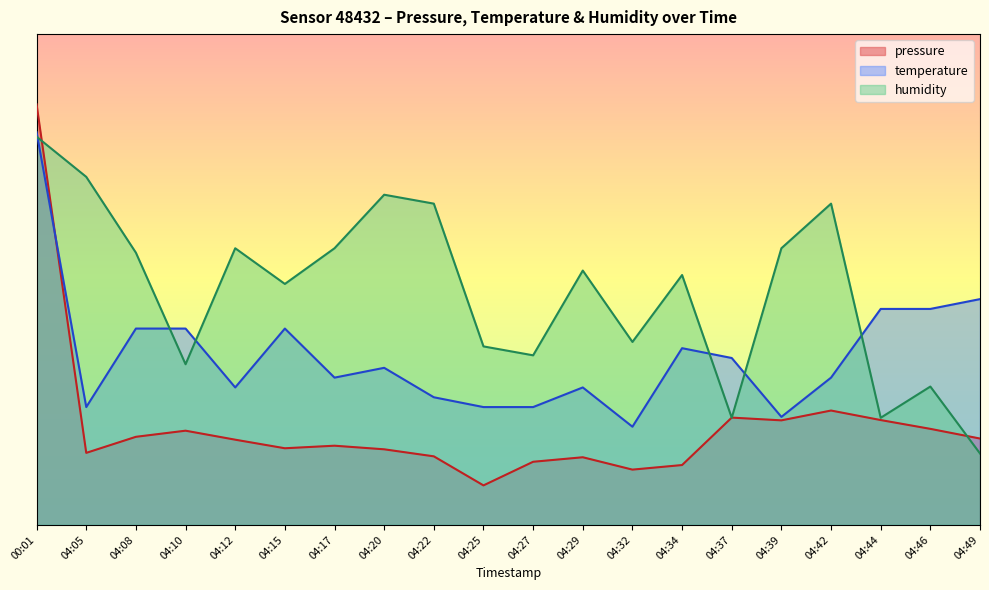

Which series changed the most between 04:32 and 04:39?

humidity